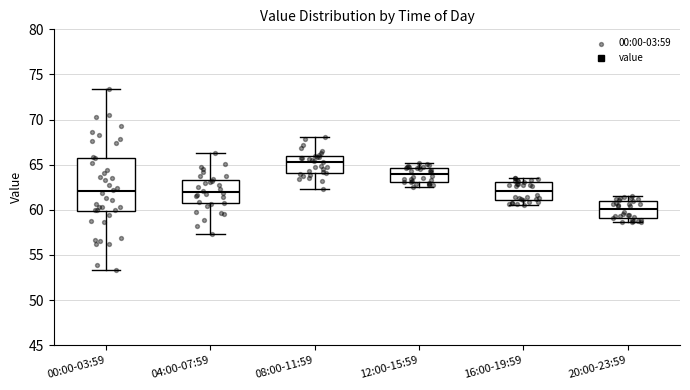

Comparing the boxes themselves (not the whiskers), which one is the tallest?

00:00-03:59